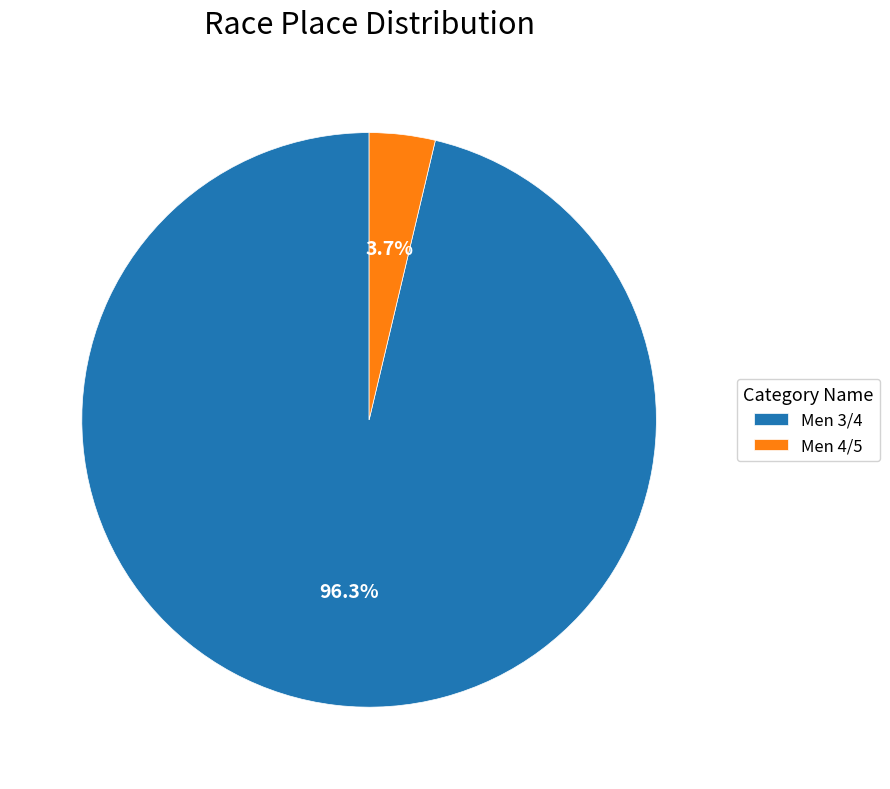

How many slices are in this pie chart?

2